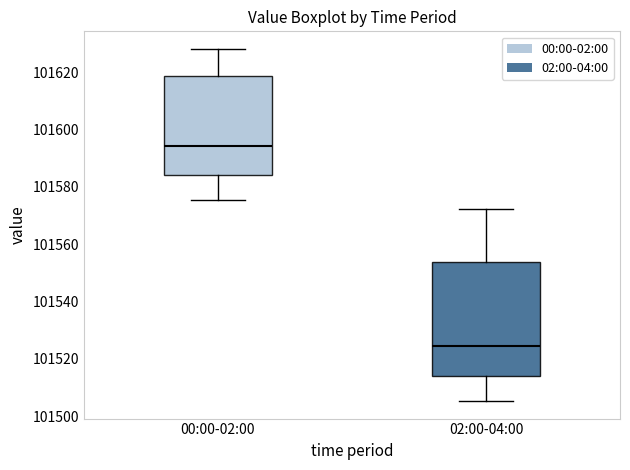

Reading left to right, transcribe this box plot: for each box, give where its median line is, the range the box spans, and where its two whiskers end, as read against the y-axis. The values are not printed on the chart, so give them approximately, as read against the axis.

00:00-02:00: median 101594, box 101584 to 101618, whiskers 101576 to 101628
02:00-04:00: median 101524, box 101514 to 101554, whiskers 101506 to 101572